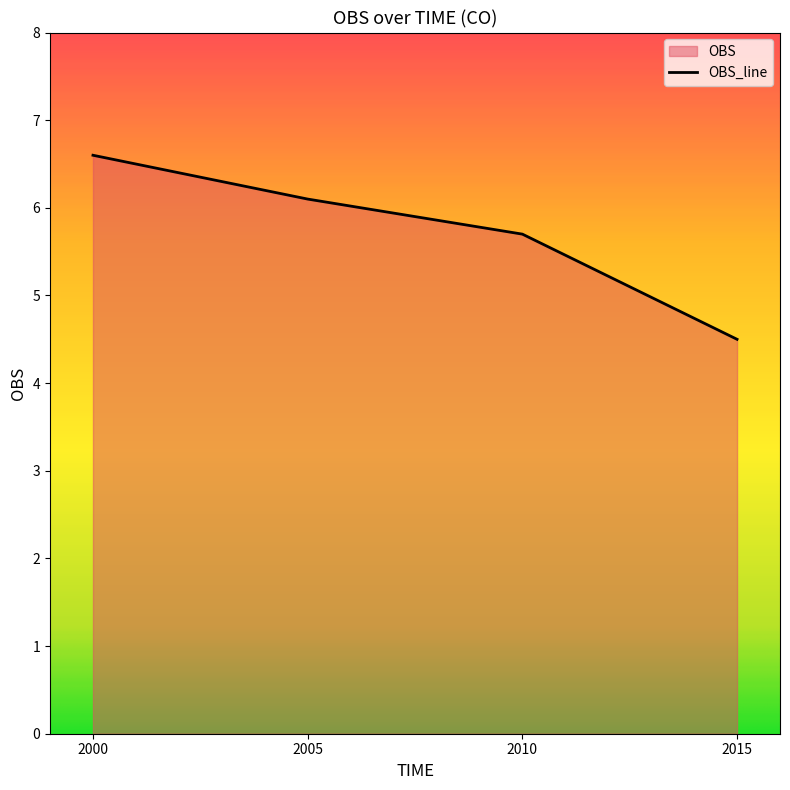

Reading left to right, what are all the values shown in this chart?

2000=6.6	2005=6.1	2010=5.7	2015=4.5